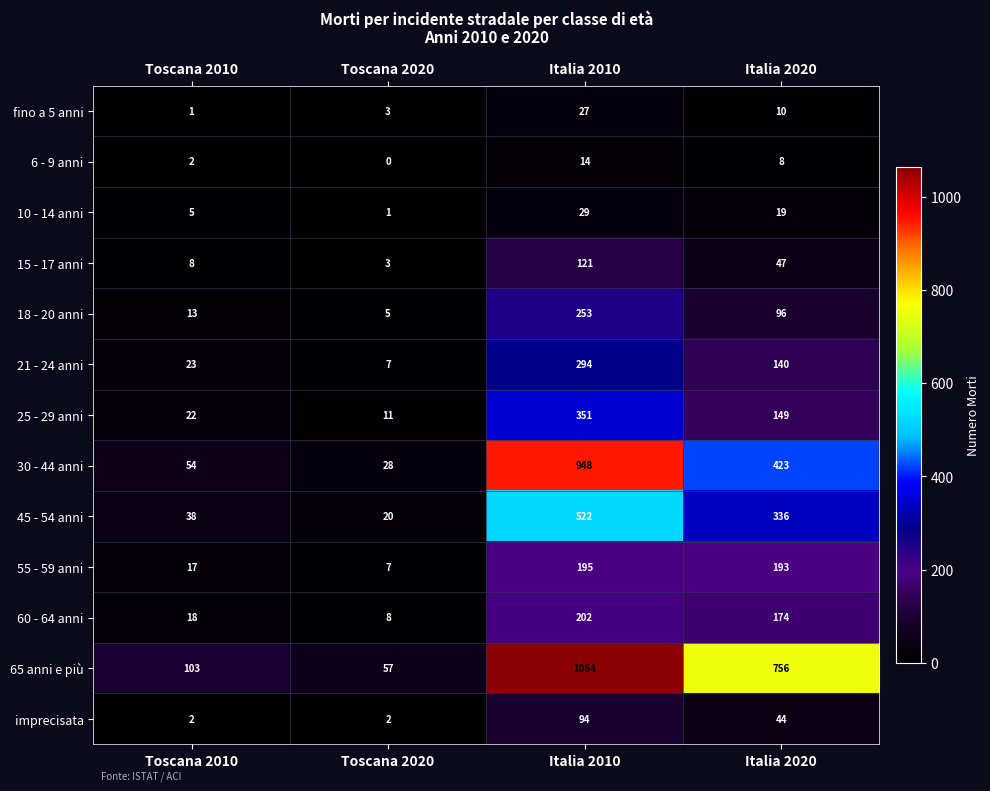

How many distinct data groups are displayed?

13